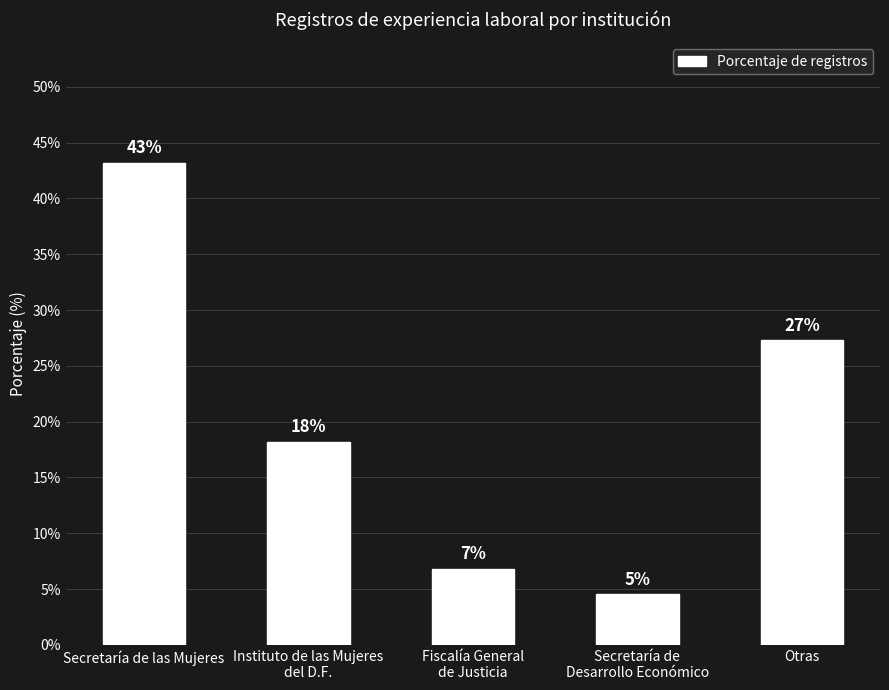

What is the change in value from Secretaría de las Mujeres to Secretaría de
Desarrollo Económico?

-38.6